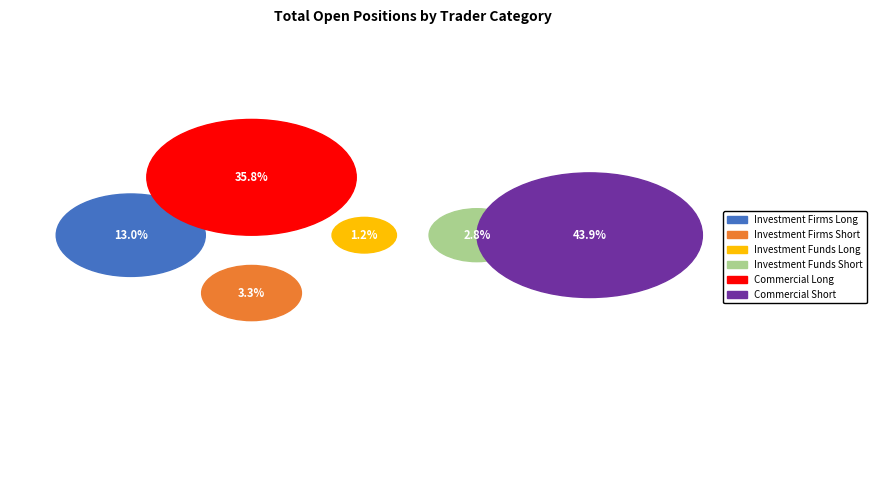

How many segments does this pie chart have?

6